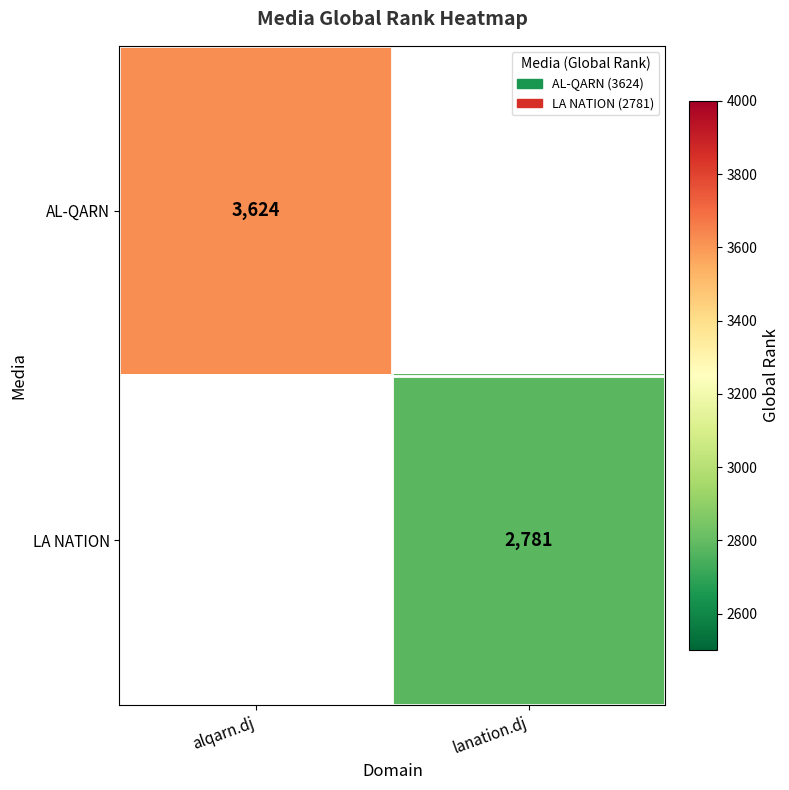

The value of LA NATION at lanation.dj is 4137. True or false?

False